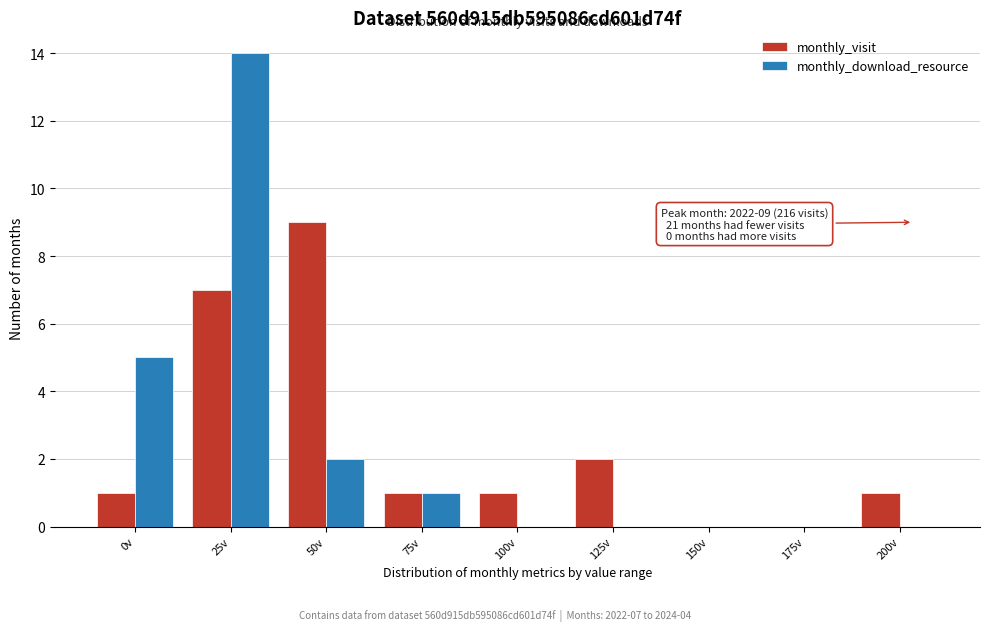

Reading right to left, transcribe all the data shown in this chart.

monthly_visit: 200v=1	175v=0	150v=0	125v=2	100v=1	75v=1	50v=9	25v=7	0v=1
monthly_download_resource: 200v=0	175v=0	150v=0	125v=0	100v=0	75v=1	50v=2	25v=14	0v=5